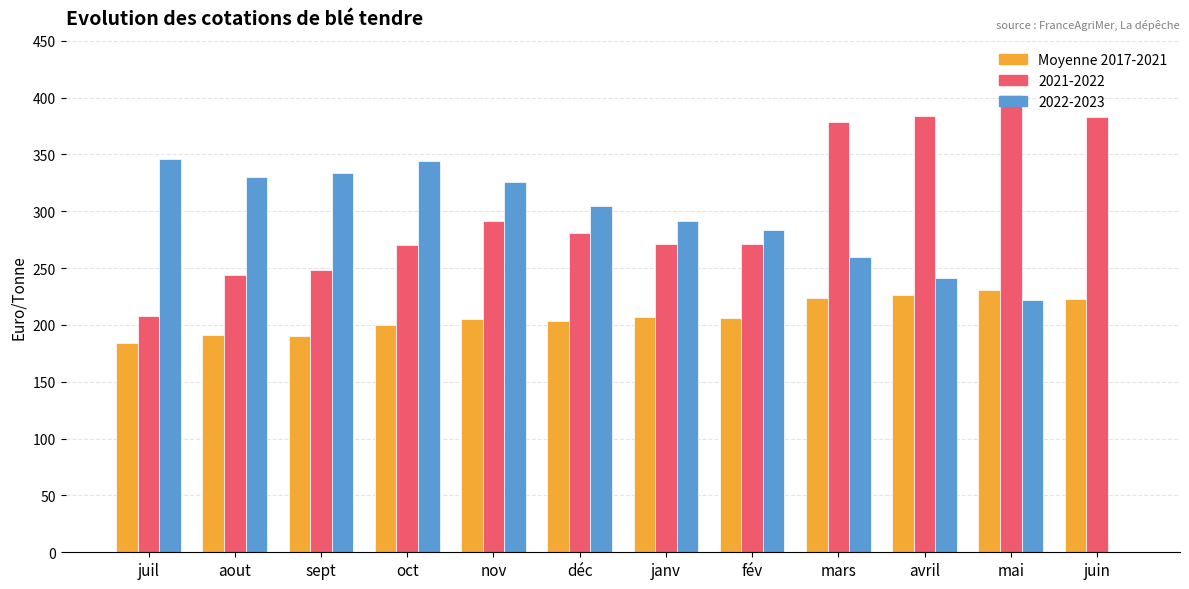

True or false: 2022-2023 has a value of 114.7 at mars.

False